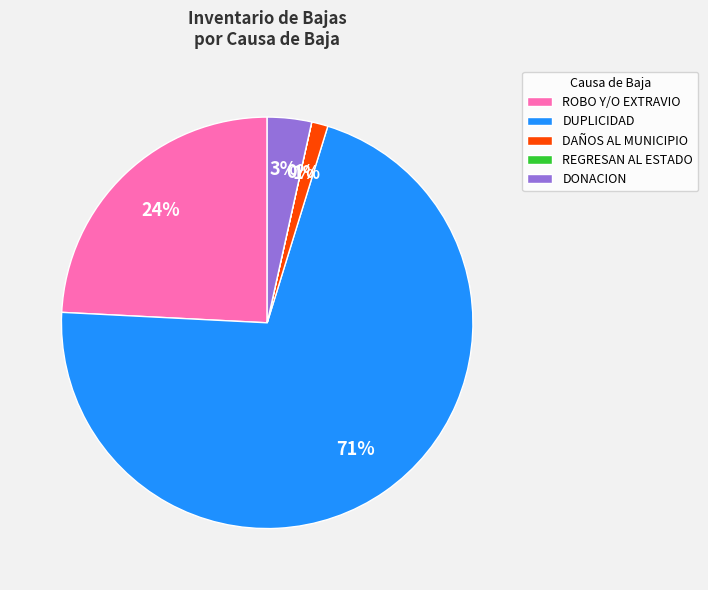

To the nearest percent, what is the difference between the ROBO Y/O EXTRAVIO and DONACION slice percentages?

21%